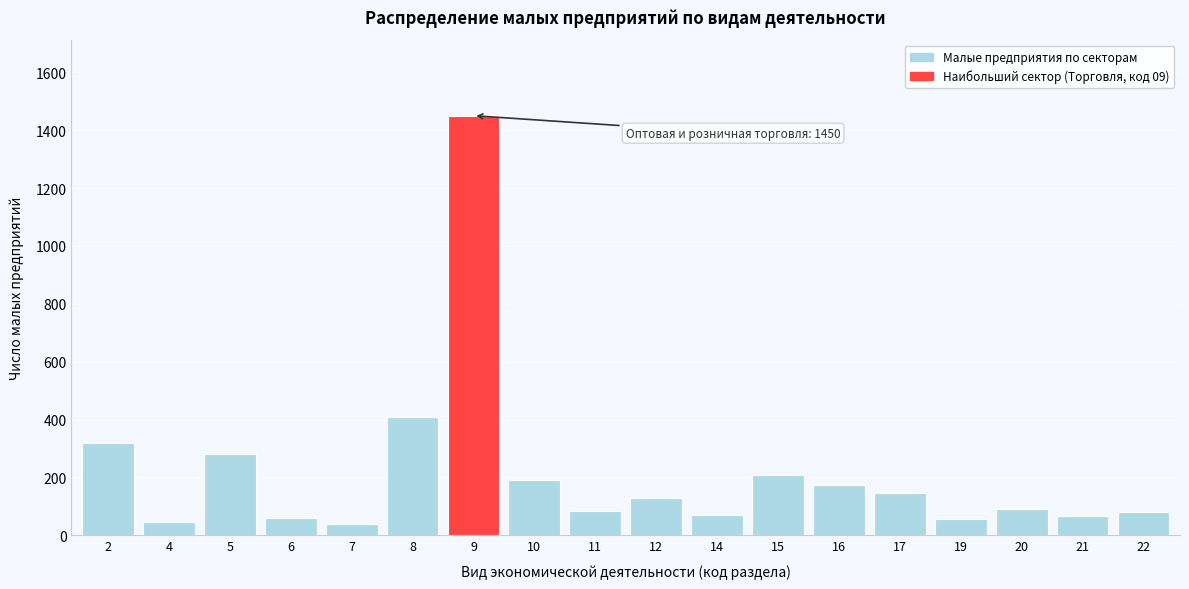

What is the sum of the values at 2 and 11?

405